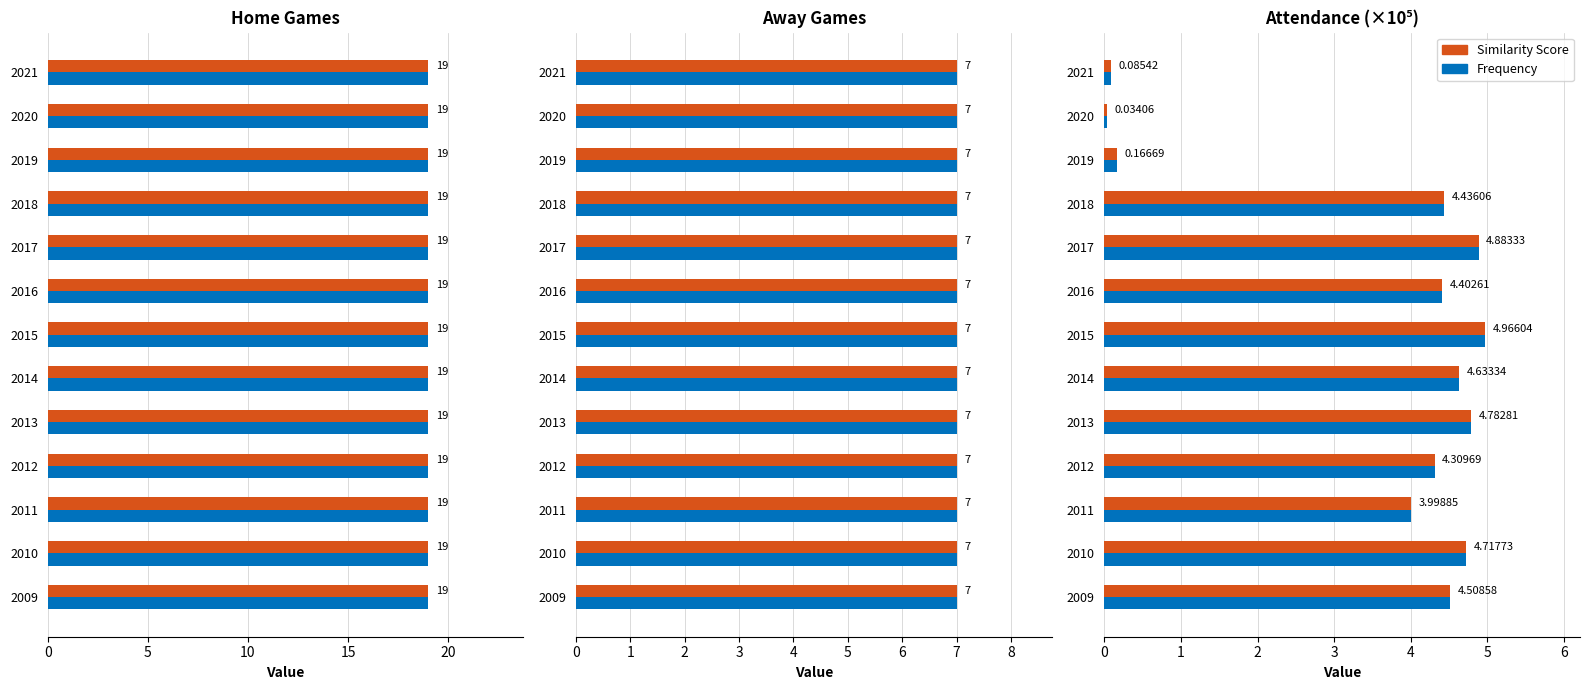

Rank the series by their maximum value, from highest to lowest.

Similarity Score, Frequency